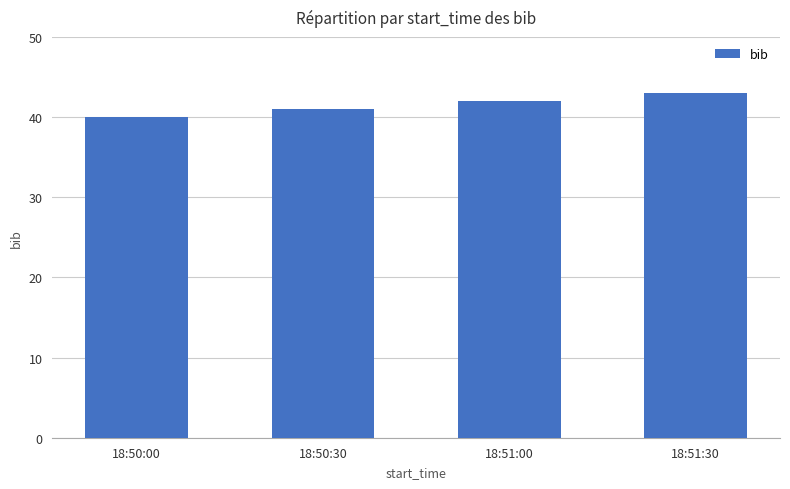

What is the average value?

42